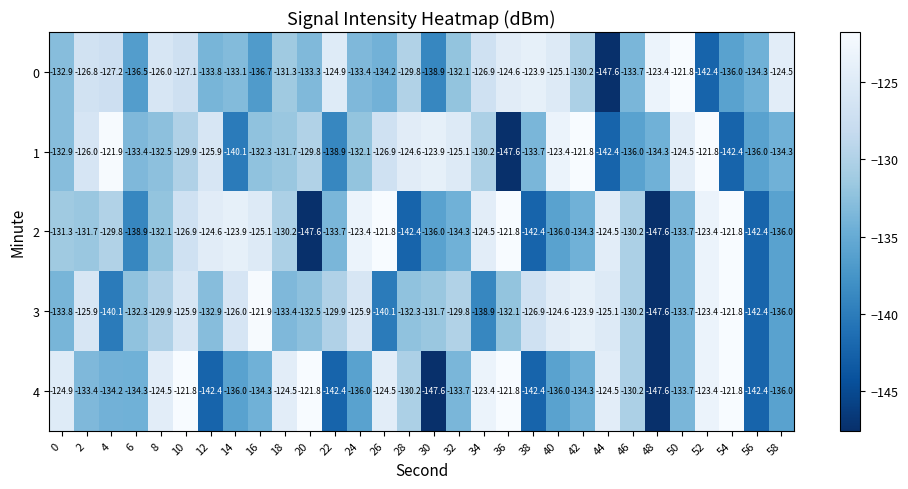

What is the spread (max minus min) of values at 36?

25.8